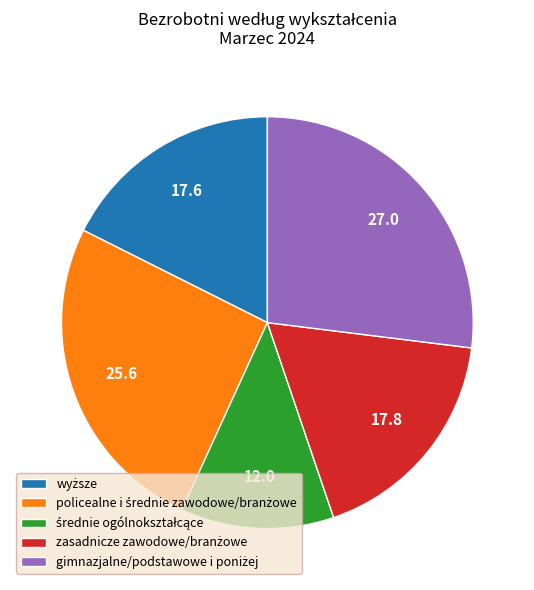

How many segments does this pie chart have?

5